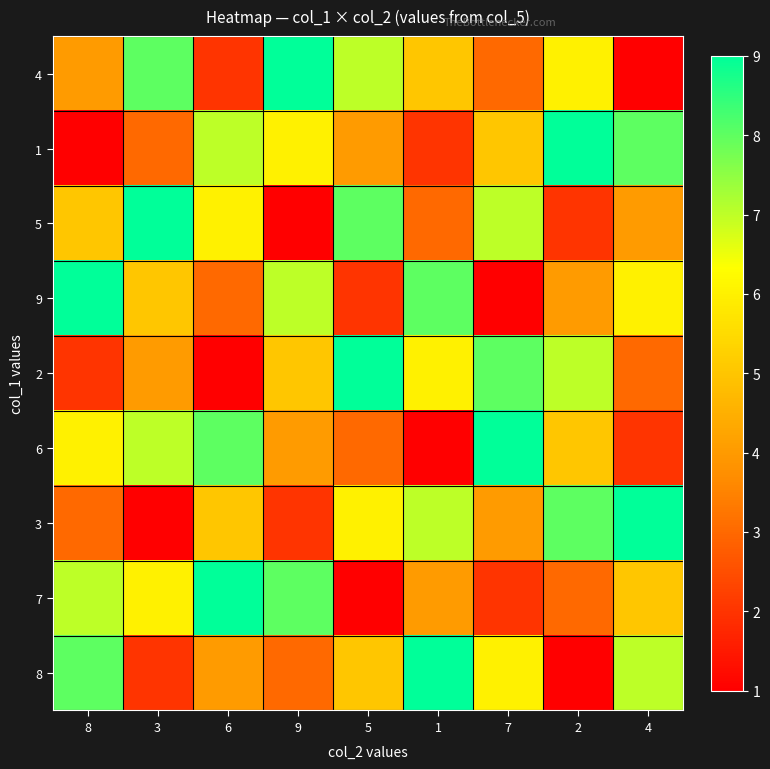

Which series has the widest spread of values?

4